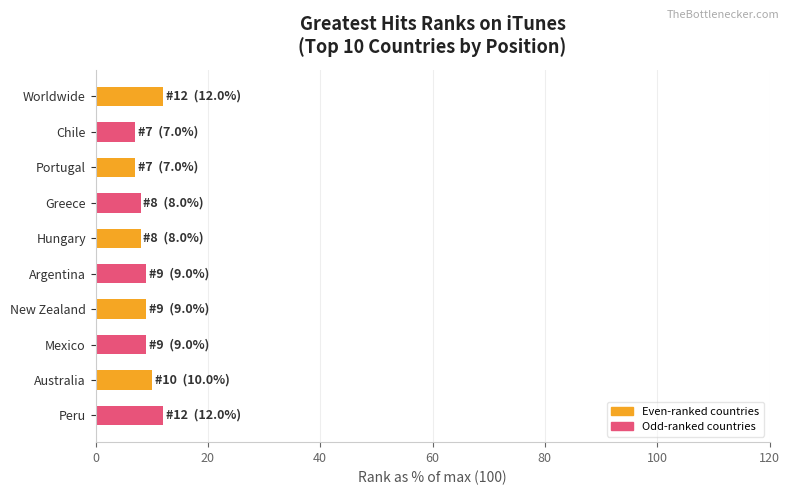

What is the minimum value shown in the chart?

7